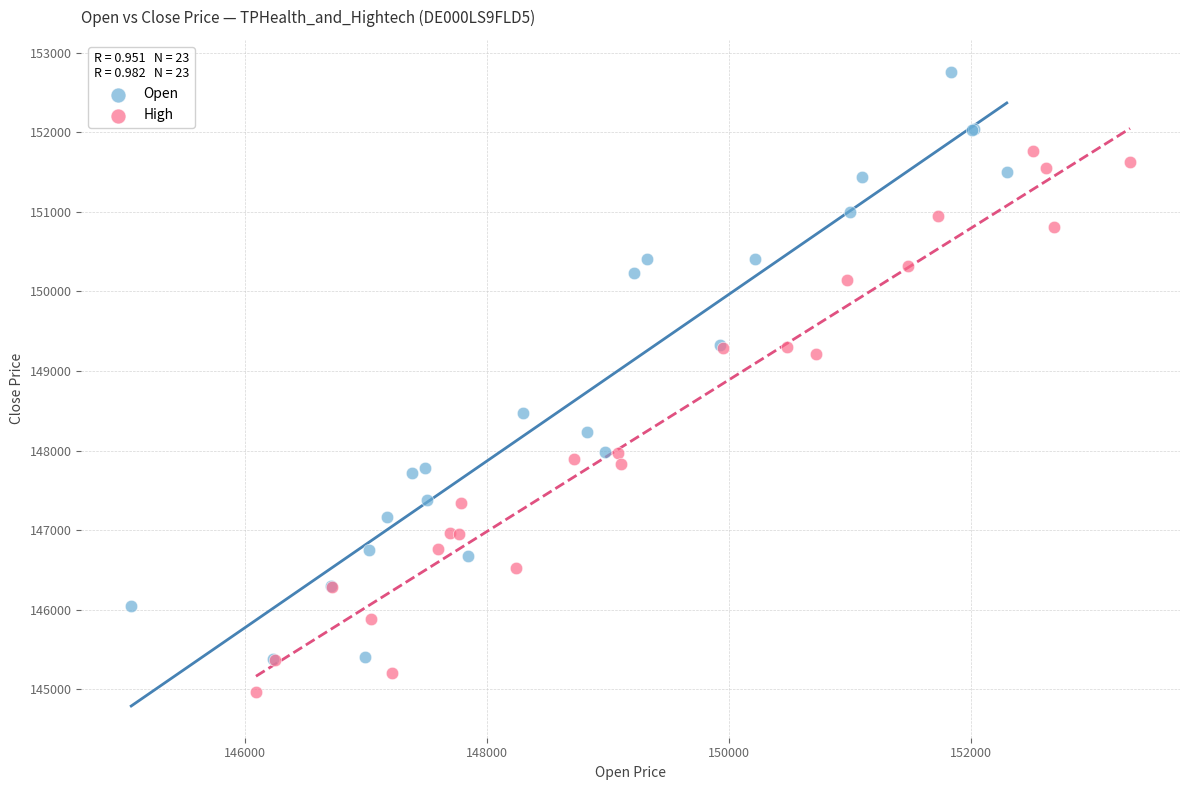

Which series contains the lowest Y value?

High